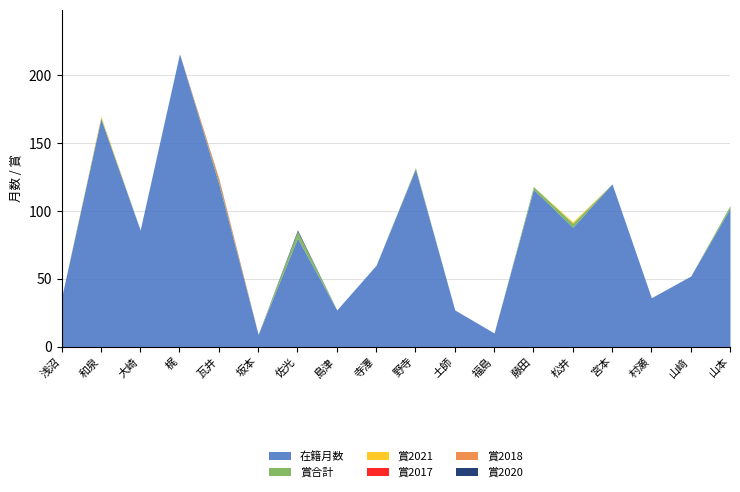

Between 寺澤 and 山﨑, which is larger?

寺澤